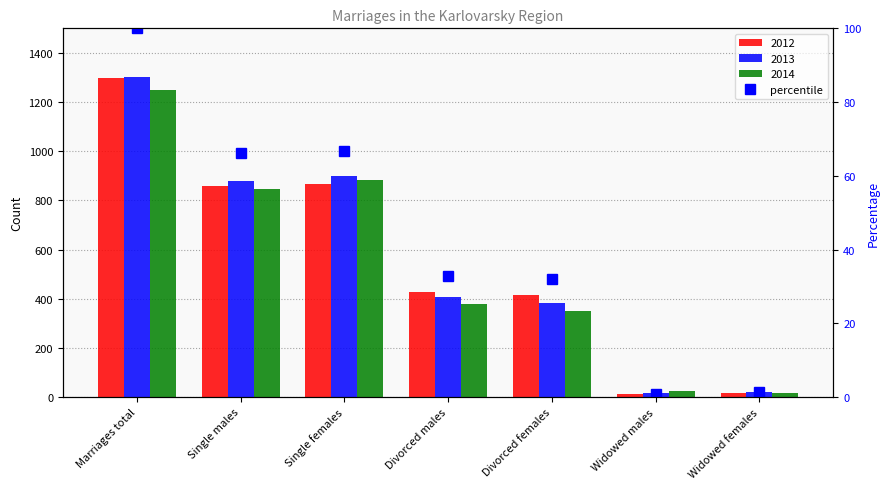

True or false: 2014 has a value of 10 at Widowed females.

False